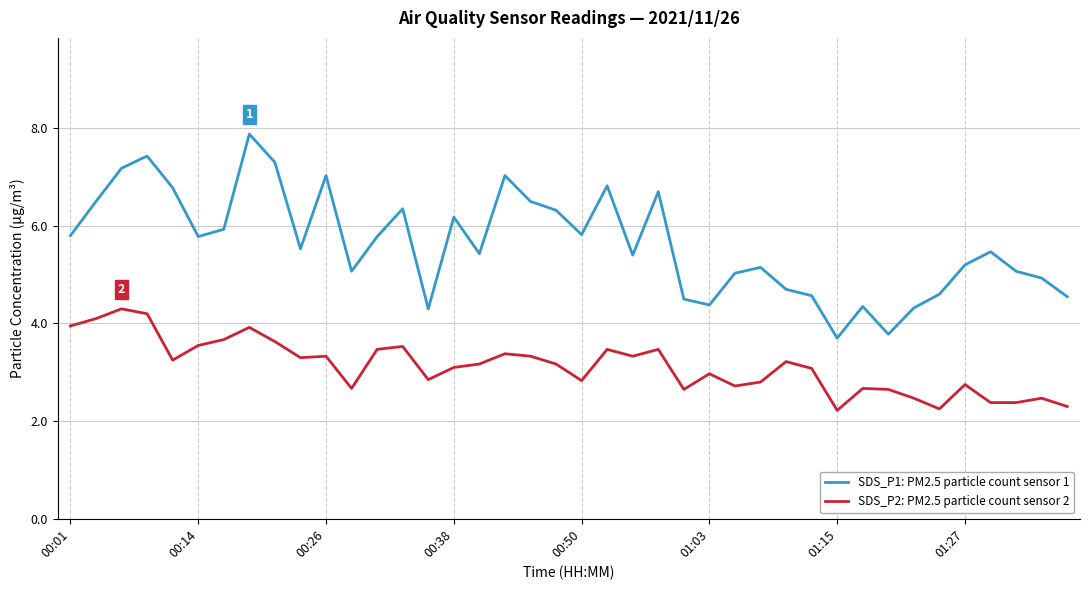

What is the difference between the maximum and minimum values in the SDS_P2: PM2.5 particle count sensor 2 series?

2.1